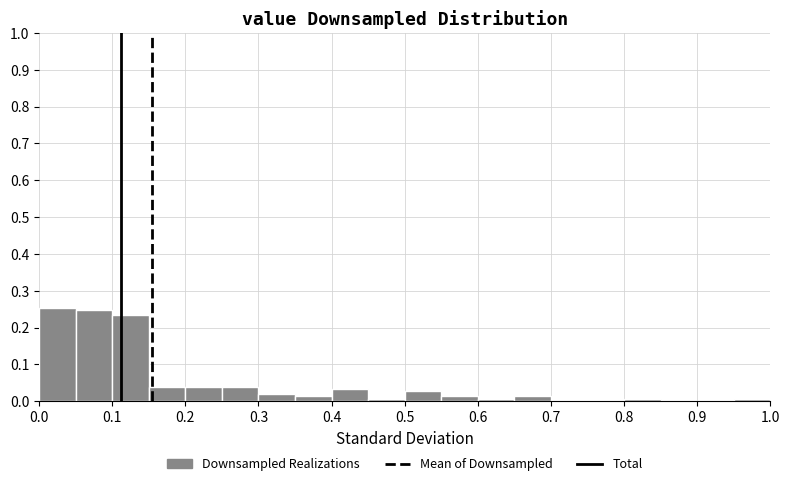

Reading left to right, list every bar in this chart as the range it spans on the x-axis followed by its height. The values are not printed on the chart, so give them approximately, as read against the axis.

0.00 to 0.05: 0.25
0.05 to 0.10: 0.25
0.10 to 0.15: 0.23
0.15 to 0.20: 0.04
0.20 to 0.25: 0.04
0.25 to 0.30: 0.04
0.30 to 0.35: 0.02
0.35 to 0.40: 0.01
0.40 to 0.45: 0.03
0.45 to 0.50: under 0.01
0.50 to 0.55: 0.03
0.55 to 0.60: 0.01
0.60 to 0.65: under 0.01
0.65 to 0.70: 0.01
0.70 to 0.75: 0
0.75 to 0.80: 0
0.80 to 0.85: under 0.01
0.85 to 0.90: 0
0.90 to 0.95: 0
0.95 to 1.00: under 0.01